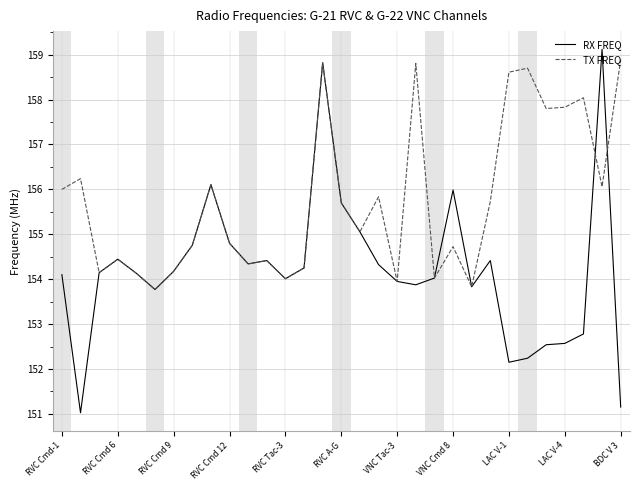

Which series has the largest total across all categories?

TX FREQ